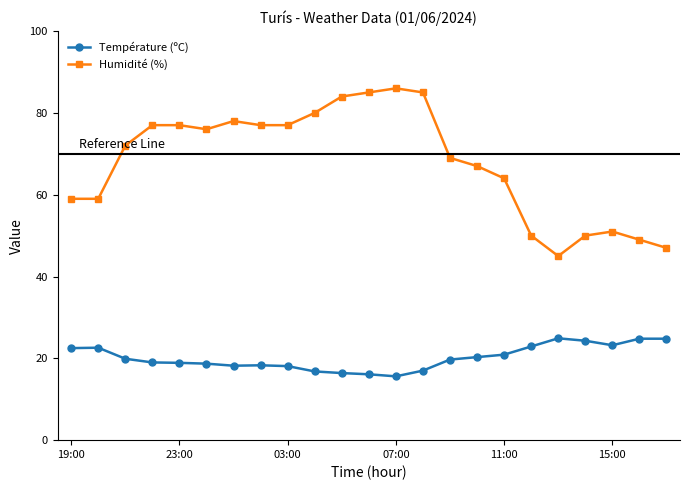

True or false: Humidité (%) has more than 0 points higher than both neighbors.

True